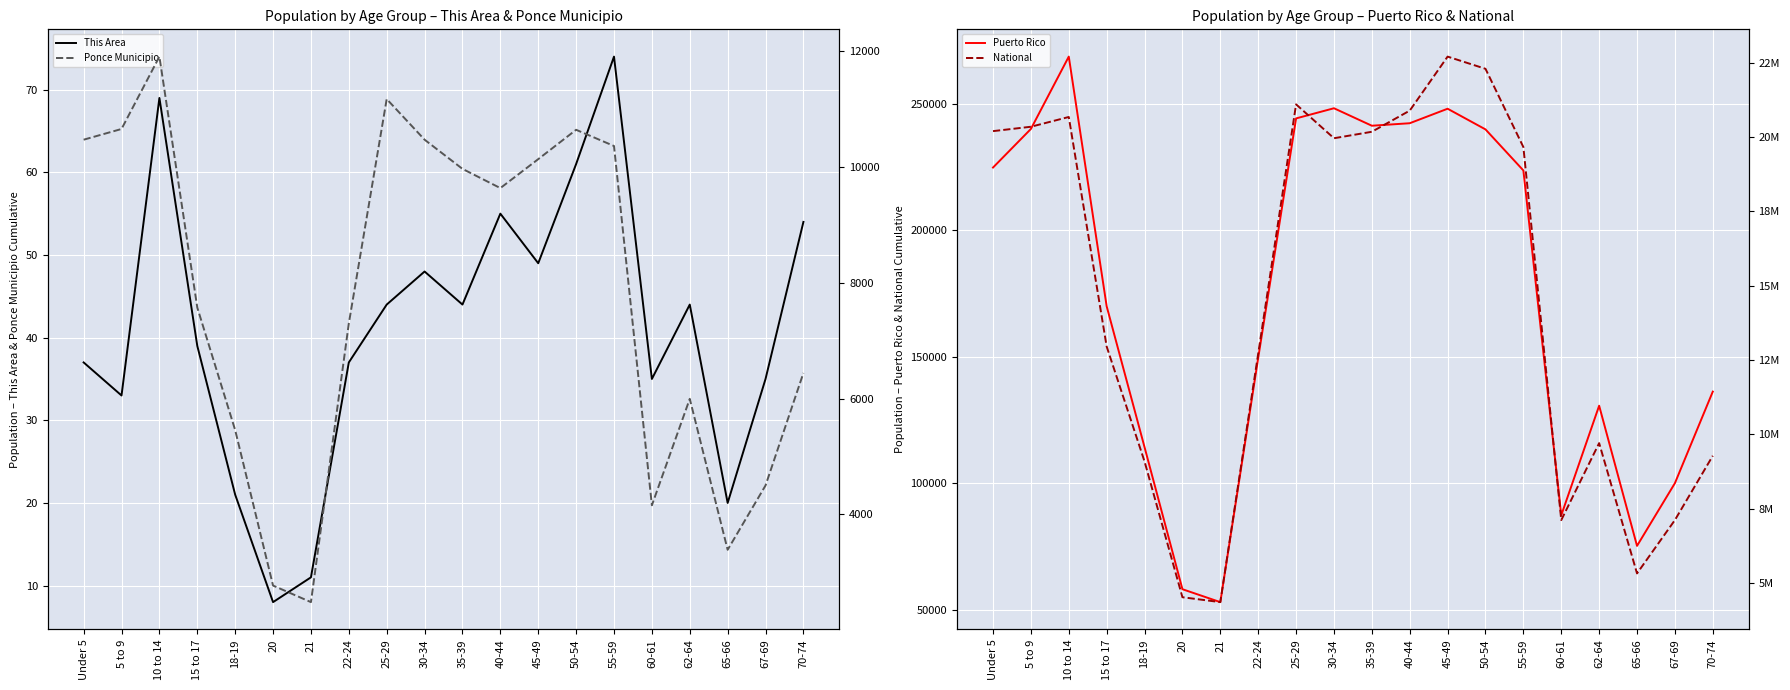

Which series has the largest range (max minus min)?

National